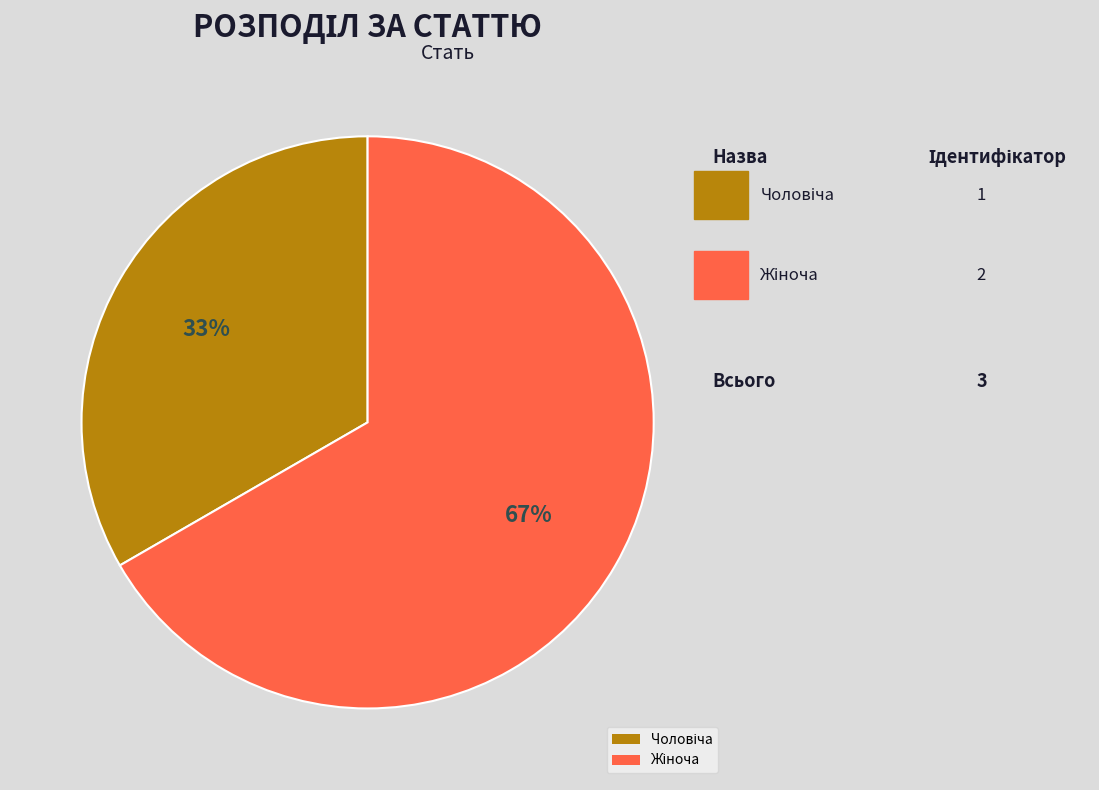

Is there any slice that represents more than half of the pie?

Yes